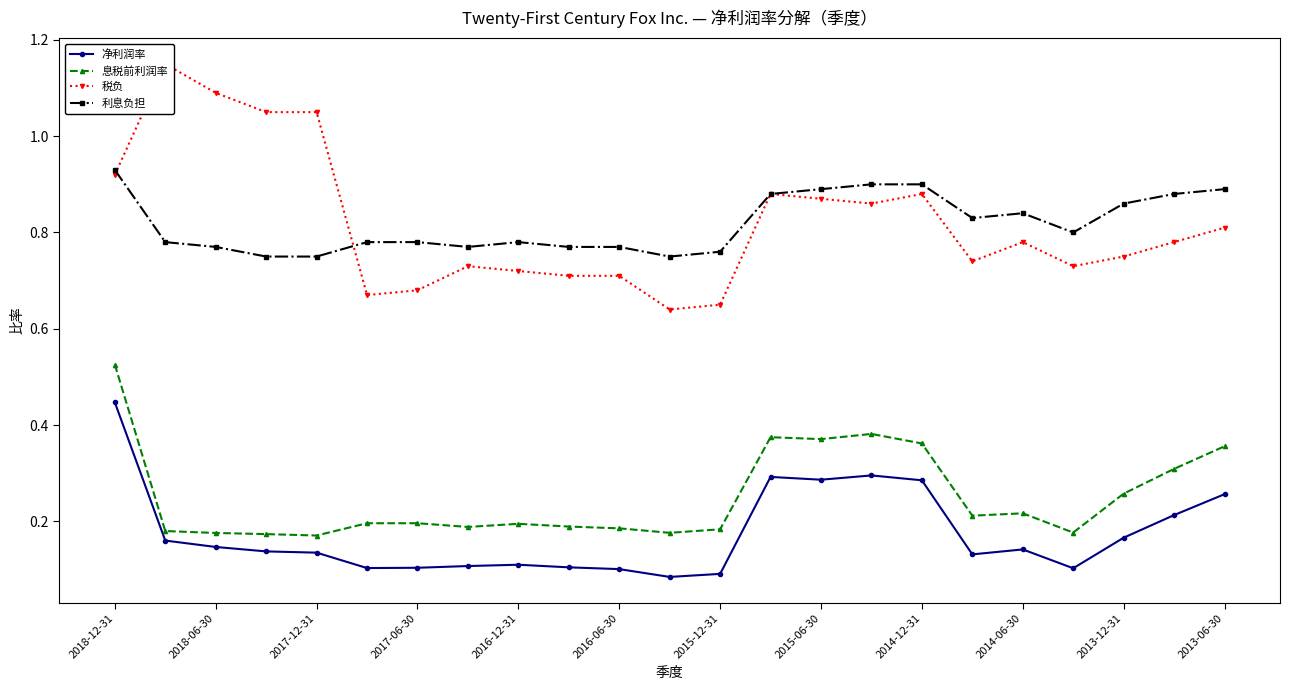

Which category has the highest value in the 利息负担 series?

2018-12-31